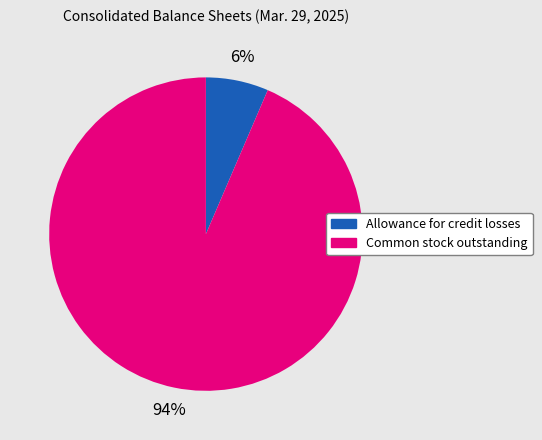

To the nearest percent, what portion does Common stock outstanding represent?

94%